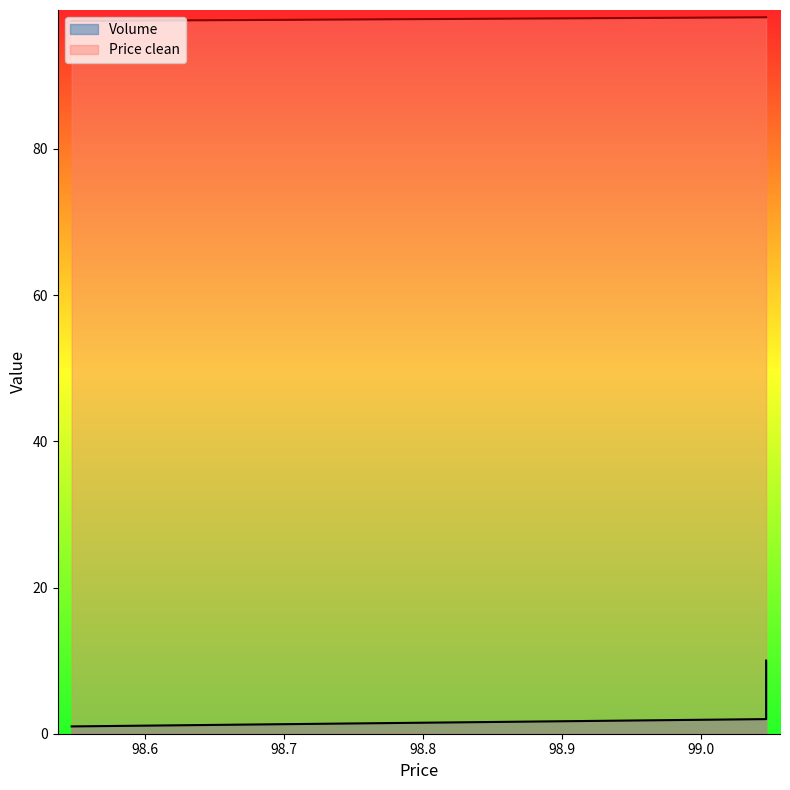

Is the value of Volume at 99.047222 greater than the value of Price clean at 99.047222?

No